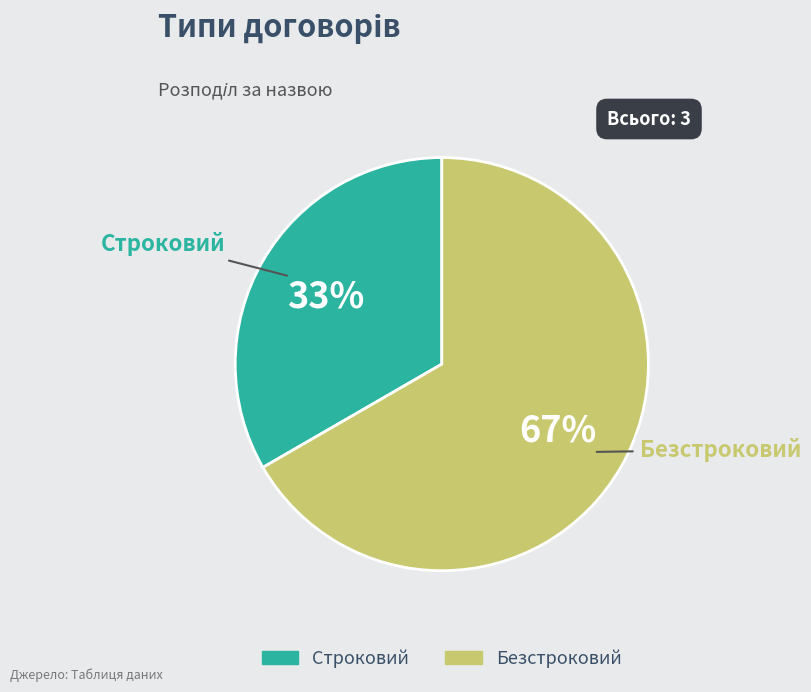

True or false: Строковий accounts for 25% of the total.

False